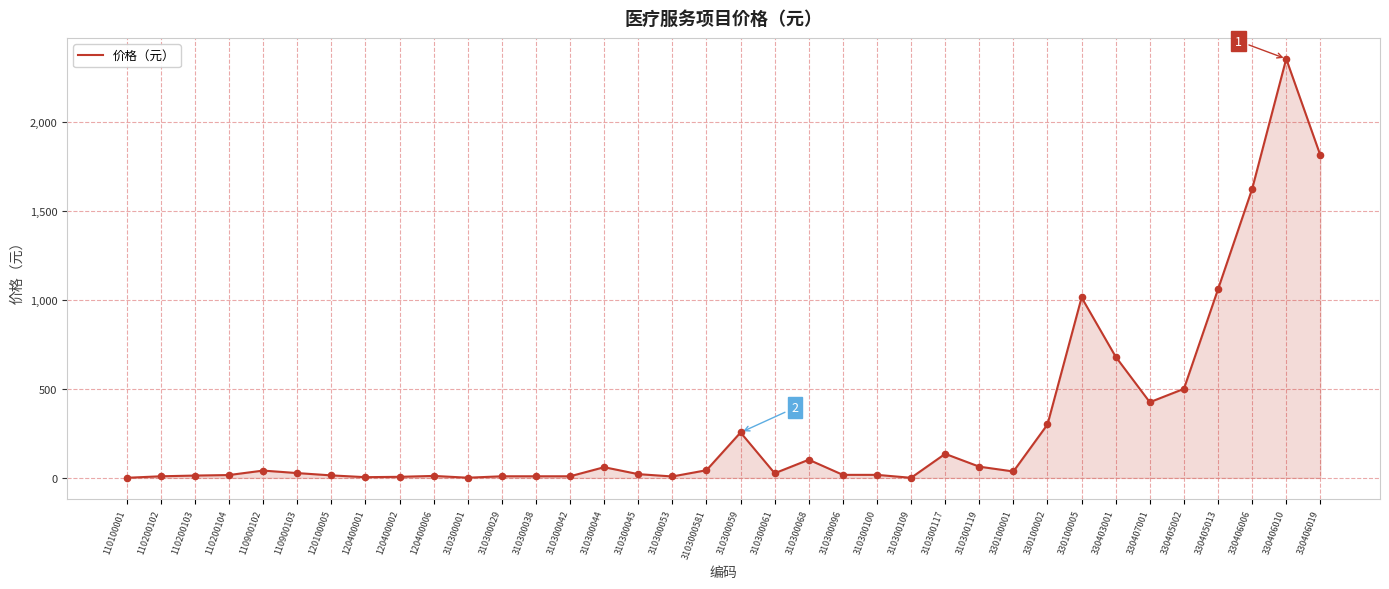

Between 120400006 and 330405013, which is larger?

330405013